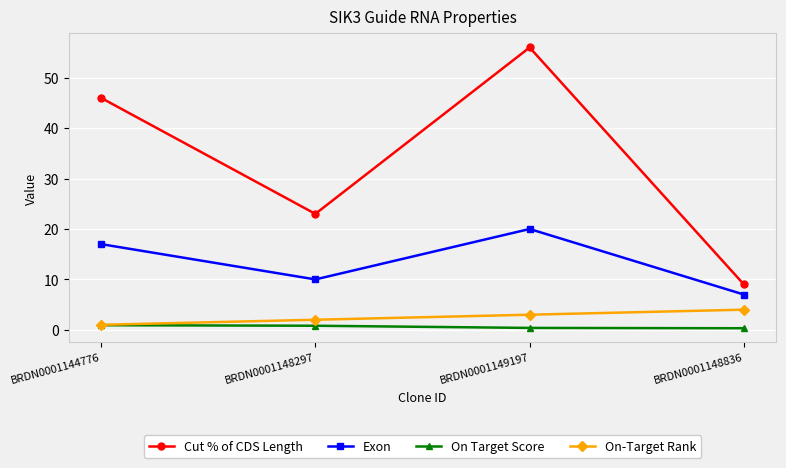

What is the average value of the Exon series?

13.5